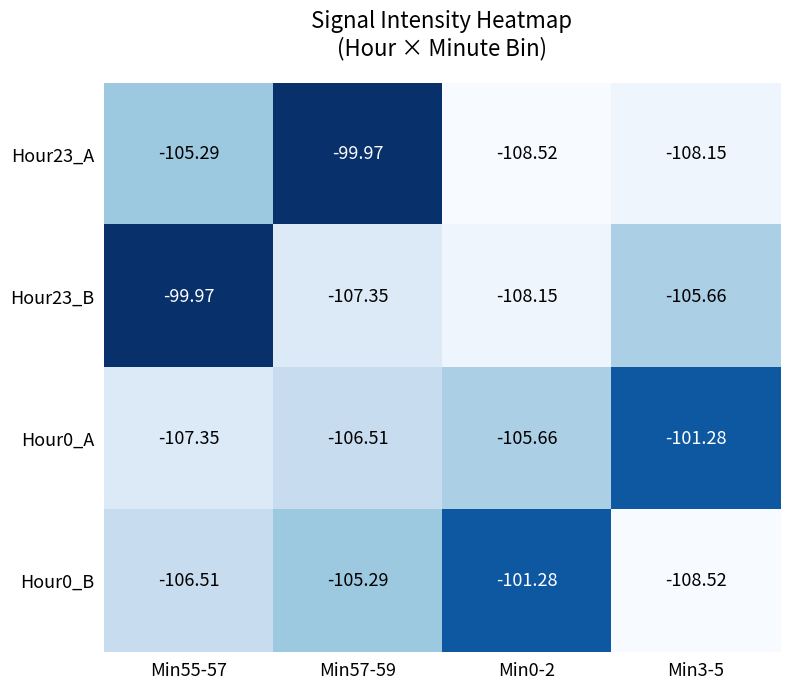

Is the value of Hour23_A at Min3-5 greater than the value of Hour23_B at Min3-5?

No